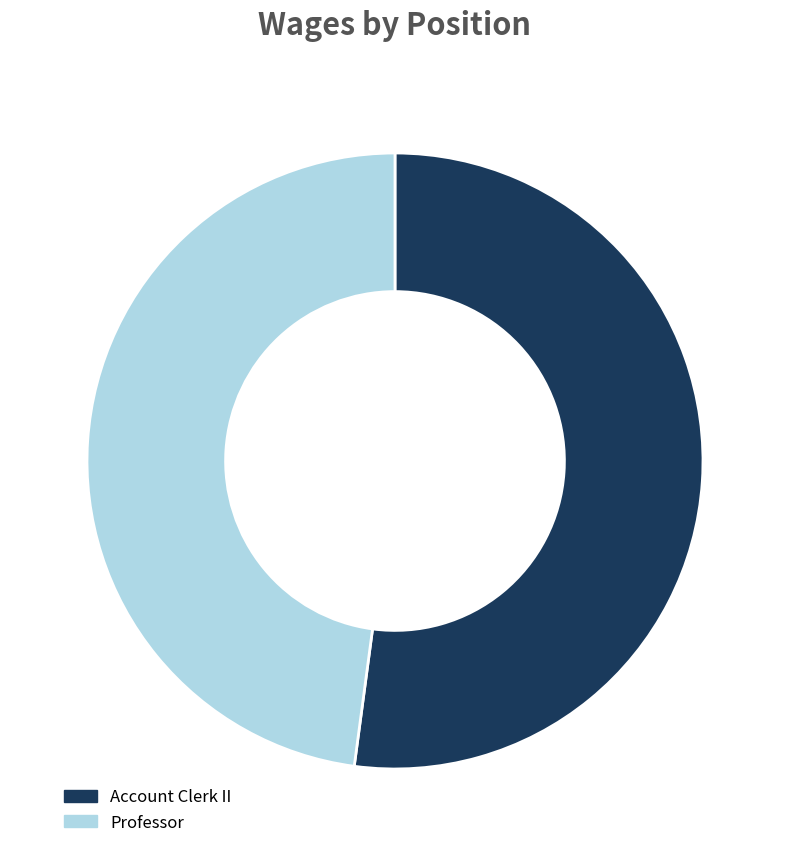

Is the sum of Account Clerk II and Professor greater than half?

Yes